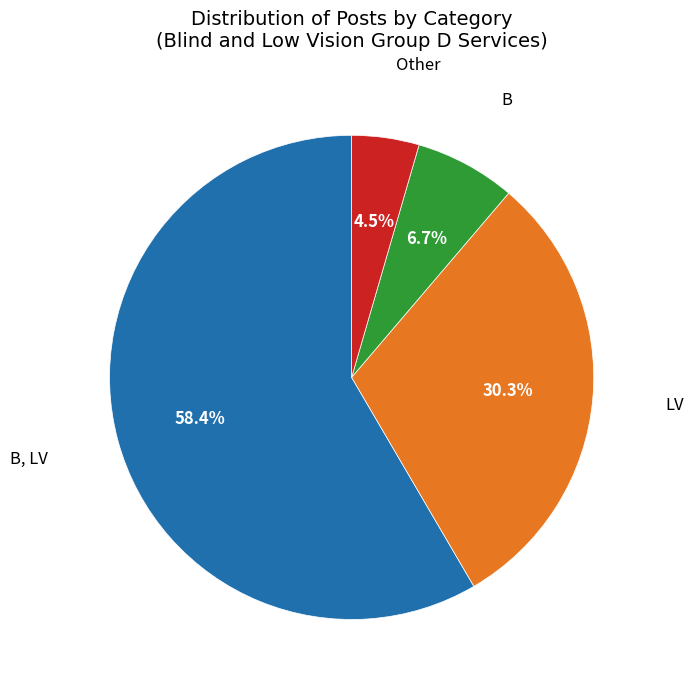

Does any single category account for the majority?

Yes